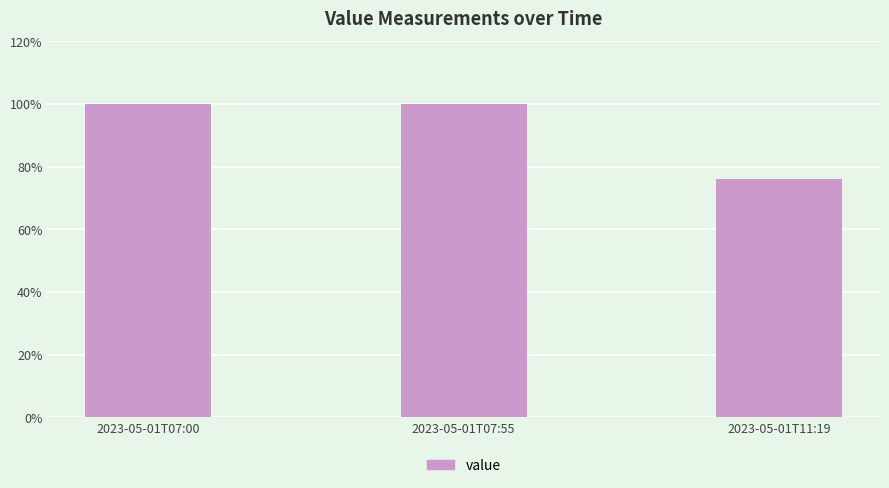

Reading left to right, what are all the values shown in this chart?

100.0	100.0	76.0